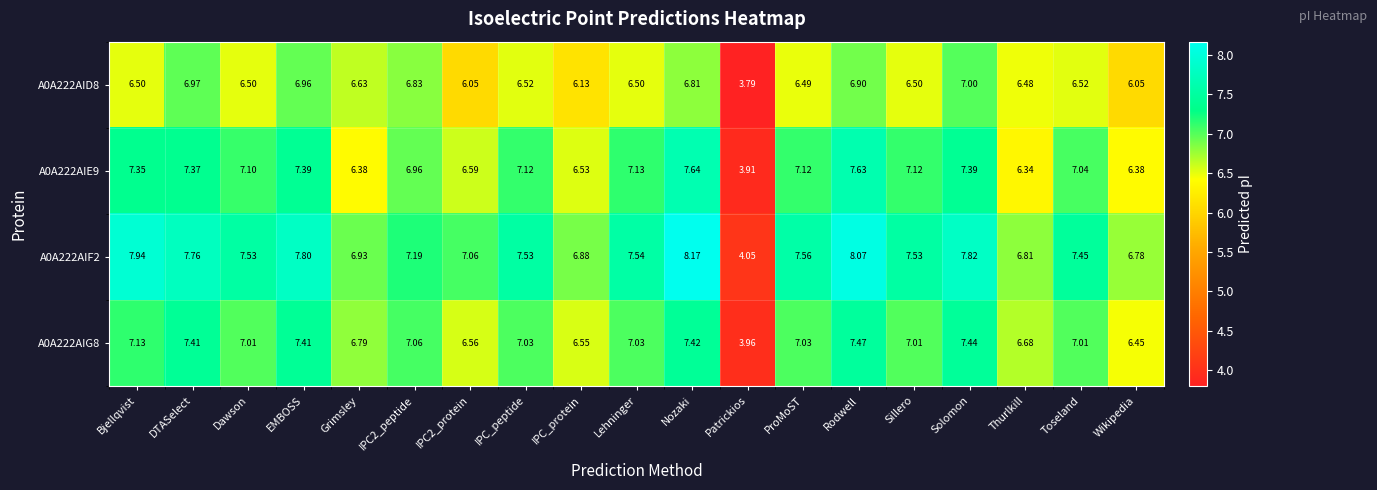

At which label does A0A222AIF2 first exceed 7?

Bjellqvist